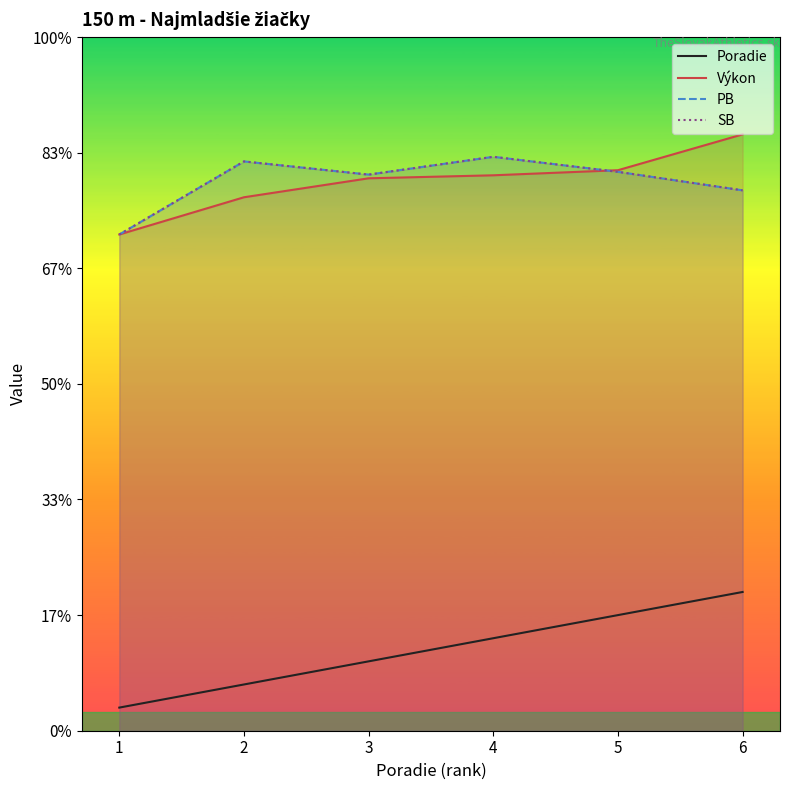

The value of Poradie at 2 is 1.0. True or false?

False